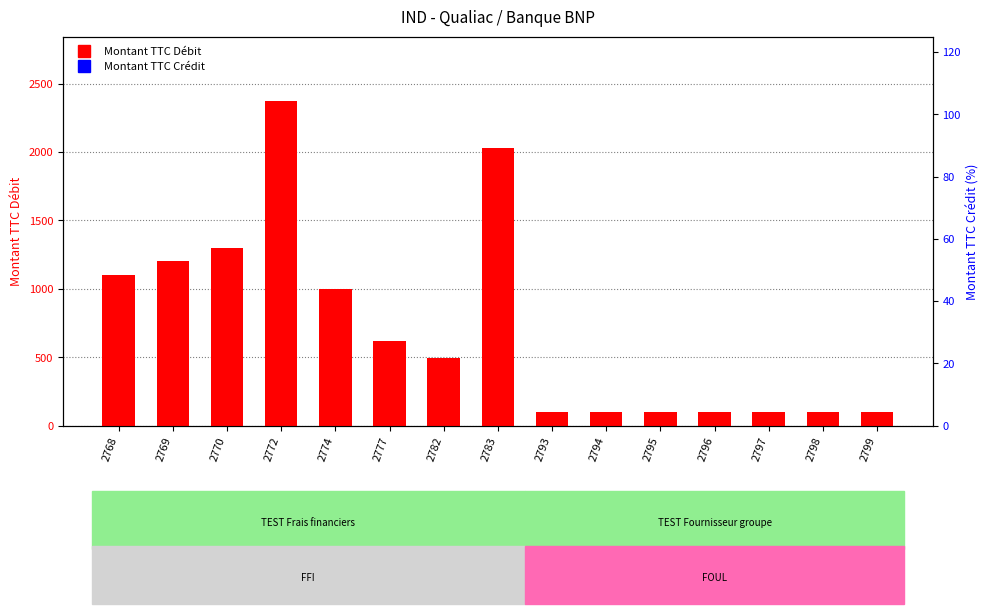

True or false: Montant TTC Débit has a value of 100.0 at 2799.

True